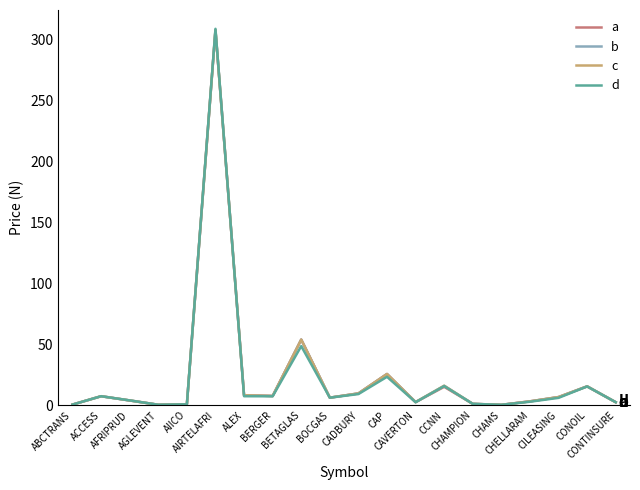

After their last crossing, which series has the higher values: c or d?

d